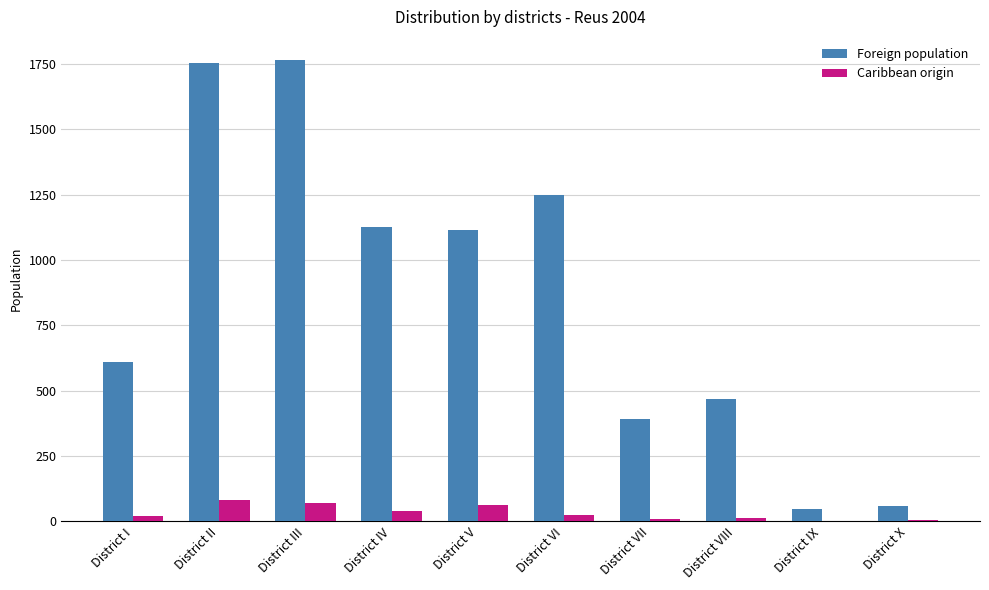

What is the maximum value for Foreign population?

1765